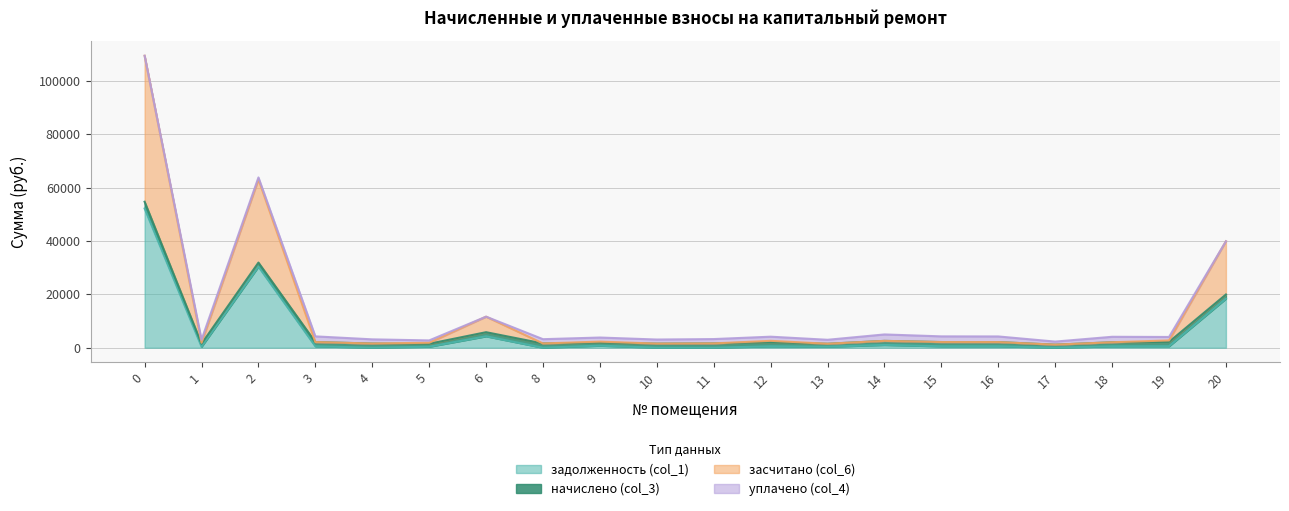

What is the total value across all series at 0?

109446.4